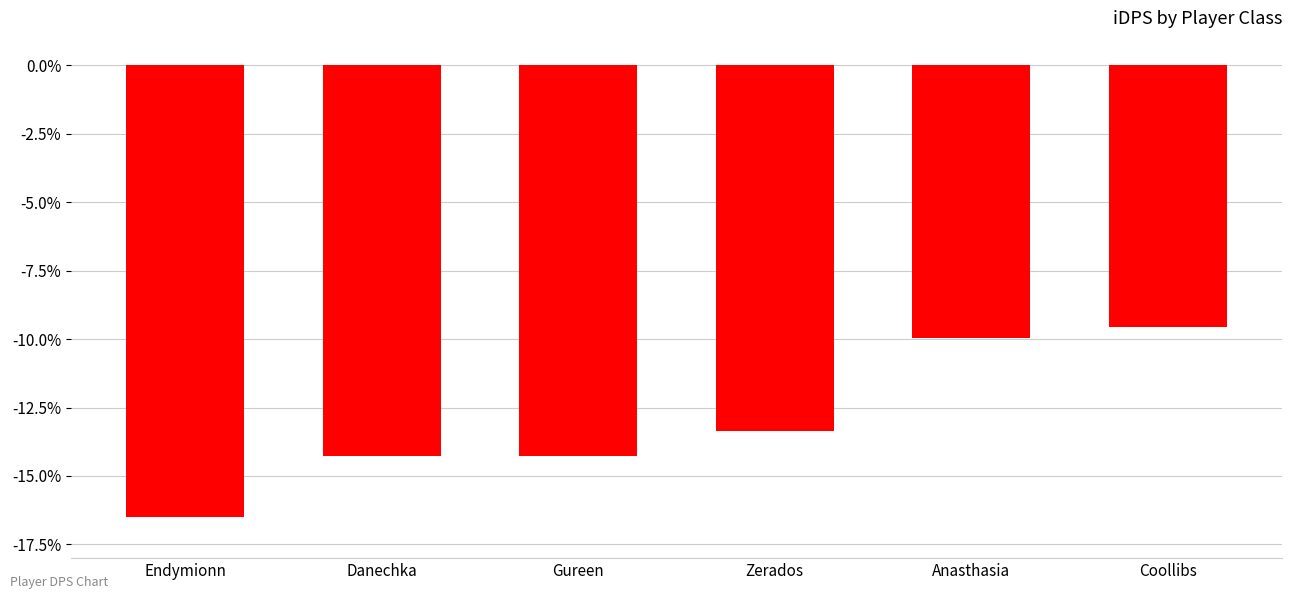

How many bars are there in total?

6